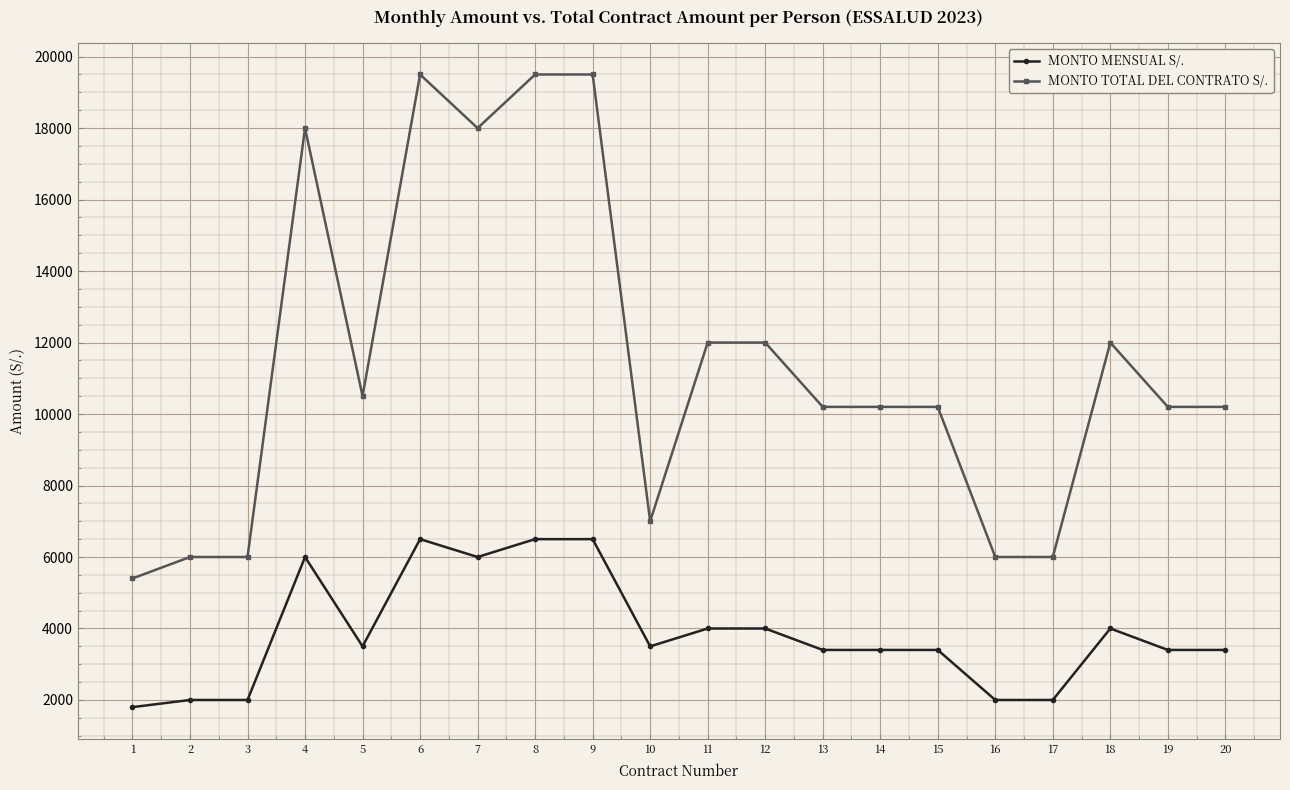

The value of MONTO TOTAL DEL CONTRATO S/. at 6 is 19500. True or false?

True